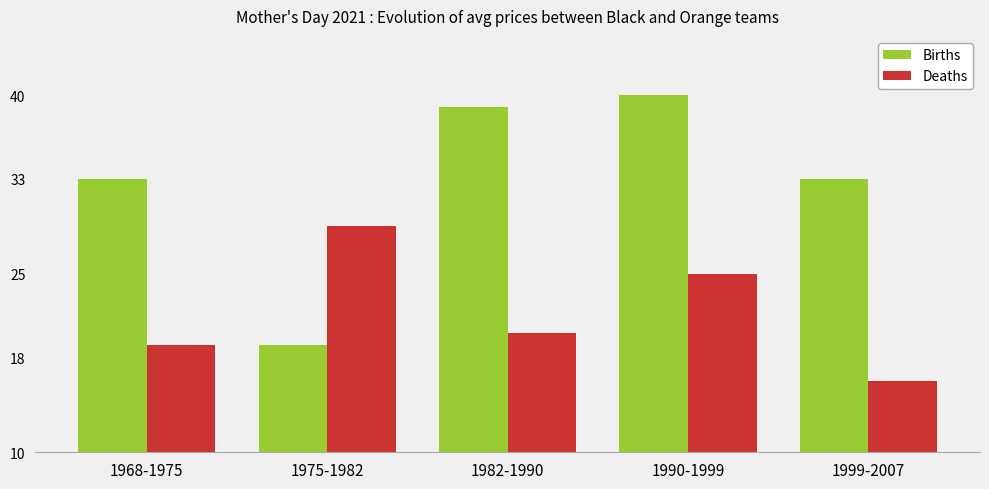

What is the difference between the maximum and minimum values in the Births series?

21